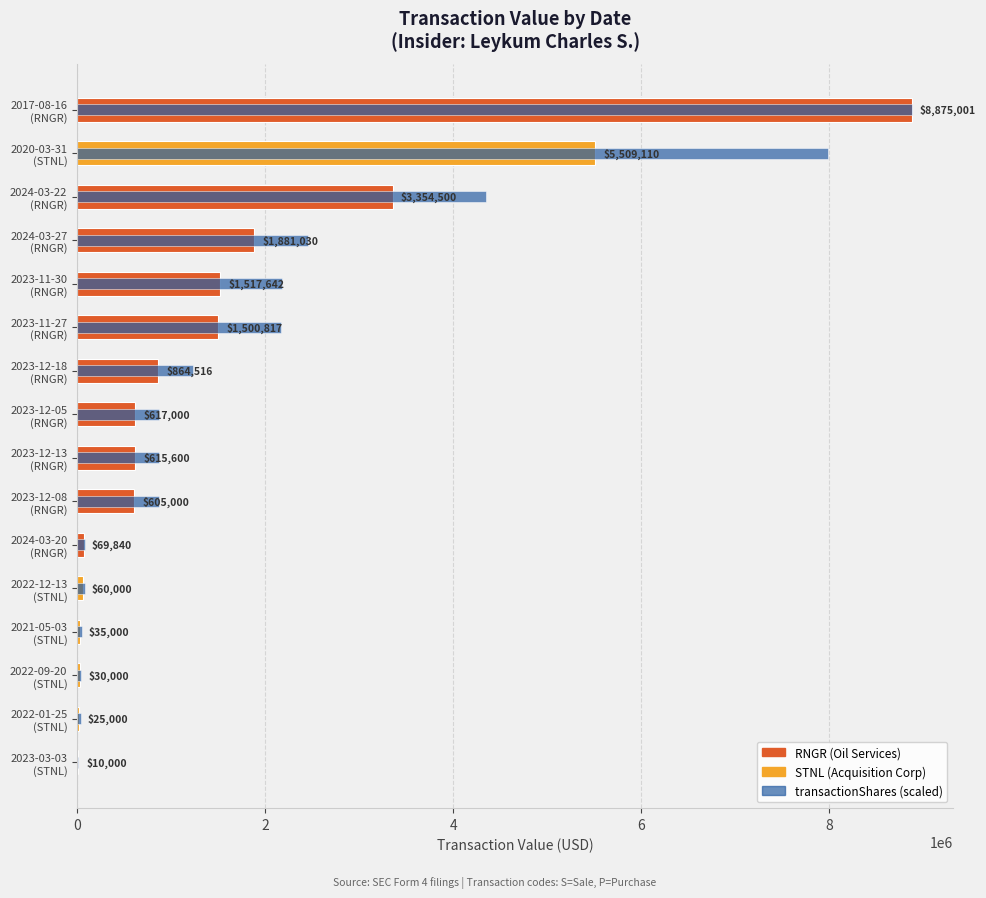

Between 2023-12-18 (RNGR) and 2024-03-27 (RNGR), which is larger?

2024-03-27 (RNGR)